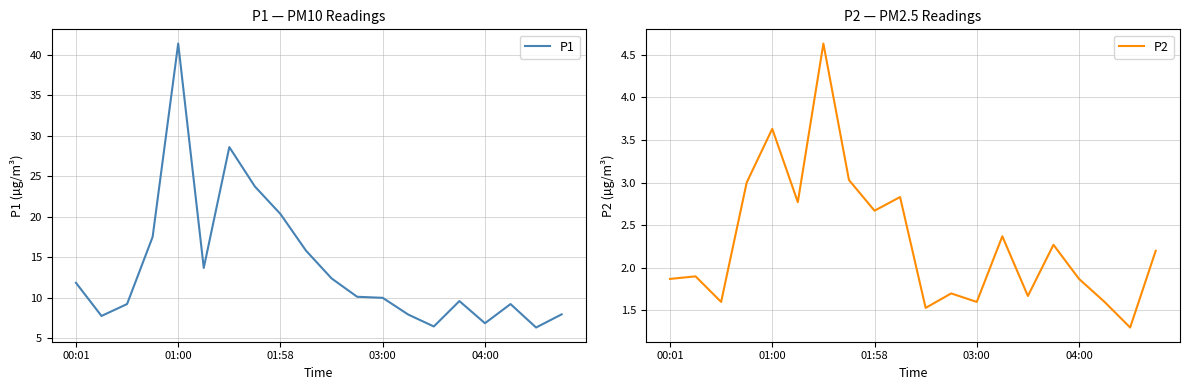

Which series has the widest spread of values?

P1